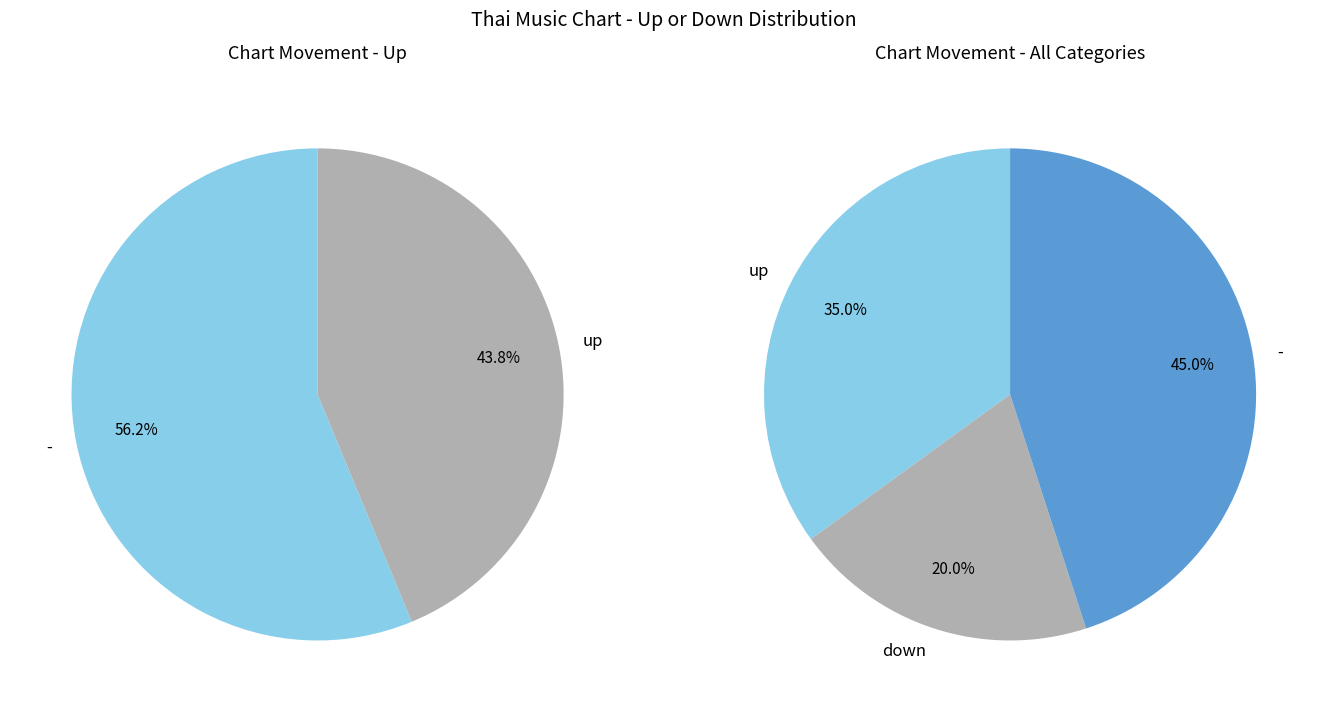

Is there a majority slice in this chart?

No